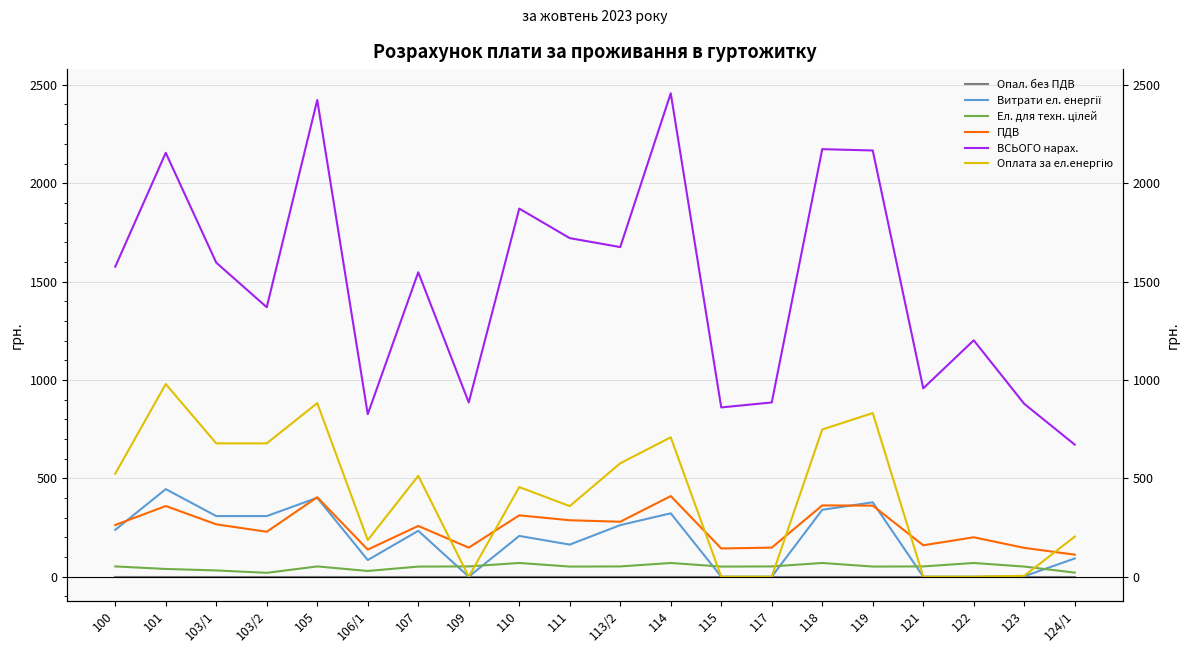

What is the difference between the highest and lowest values at 124/1?

671.2